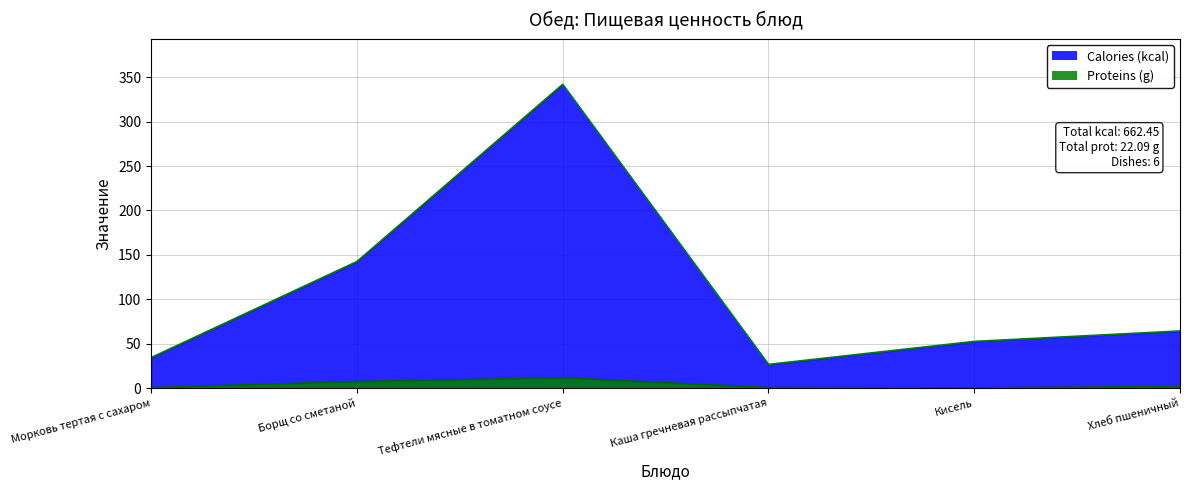

What is the highest value of the Proteins (g) series?

11.5